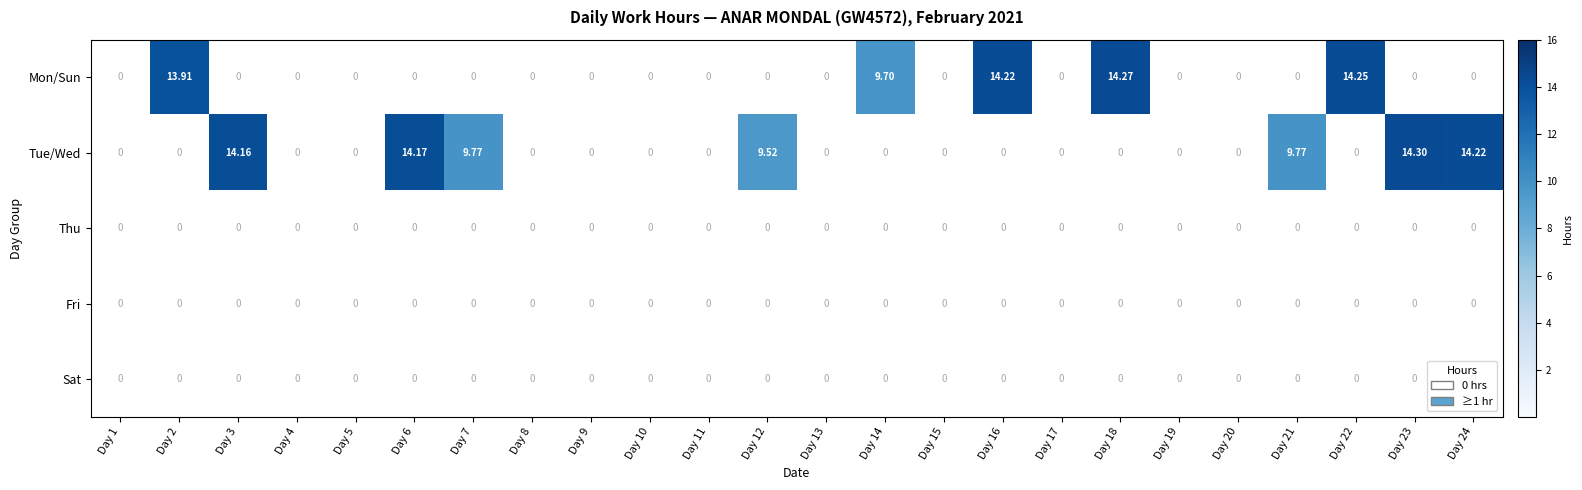

Is the value of Mon/Sun at Day 18 greater than the value of Fri at Day 2?

Yes